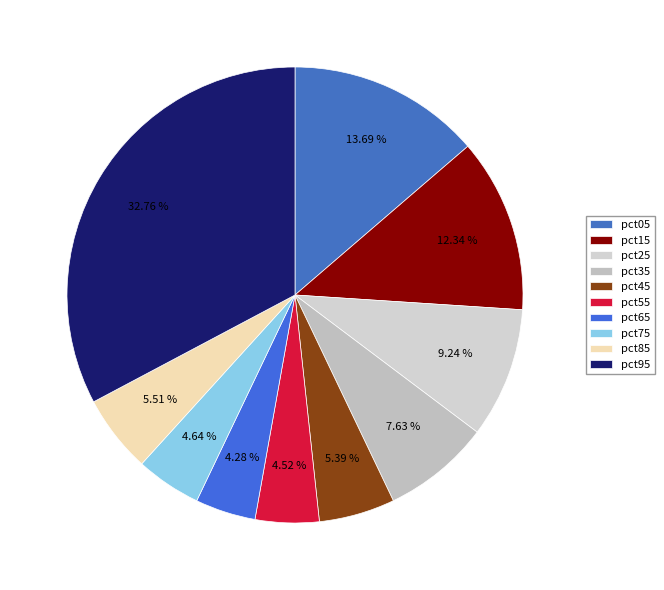

To the nearest percent, what percentage of the pie is pct75?

5%